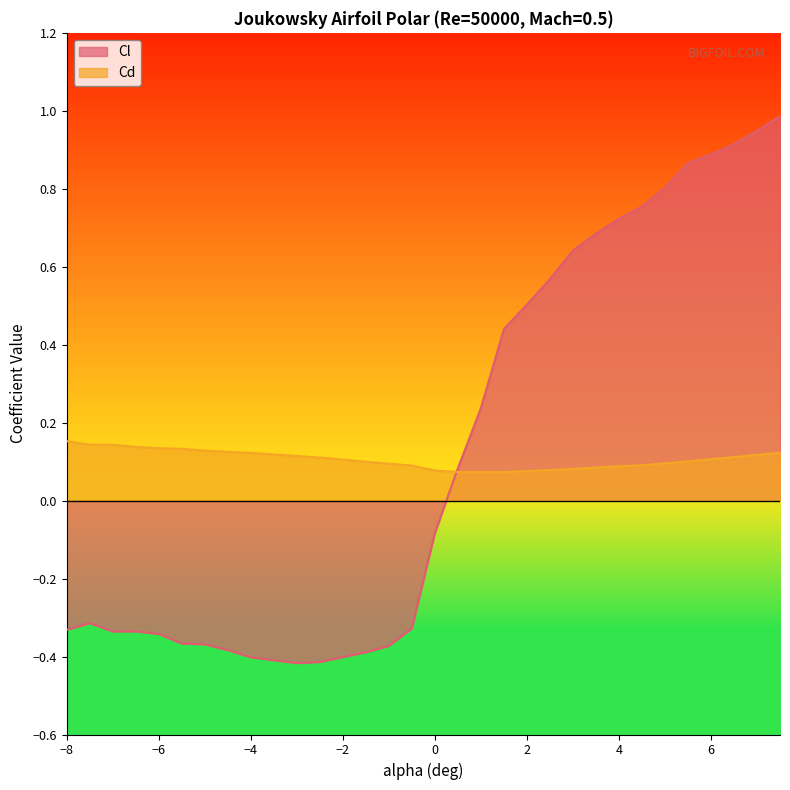

How many times do Cd and Cl cross each other?

1